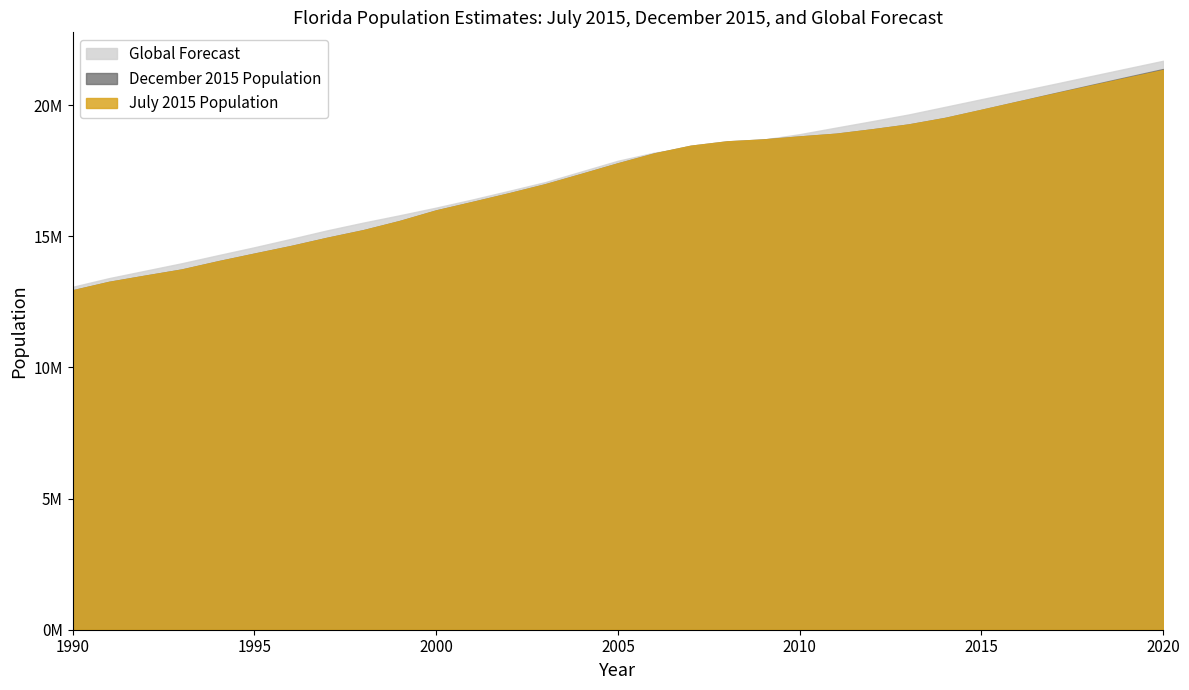

Rank the categories by December 2015 Population value from lowest to highest.

1990, 1991, 1992, 1993, 1994, 1995, 1996, 1997, 1998, 1999, 2000, 2001, 2002, 2003, 2004, 2005, 2006, 2007, 2008, 2009, 2010, 2011, 2012, 2013, 2014, 2015, 2016, 2017, 2018, 2019, 2020